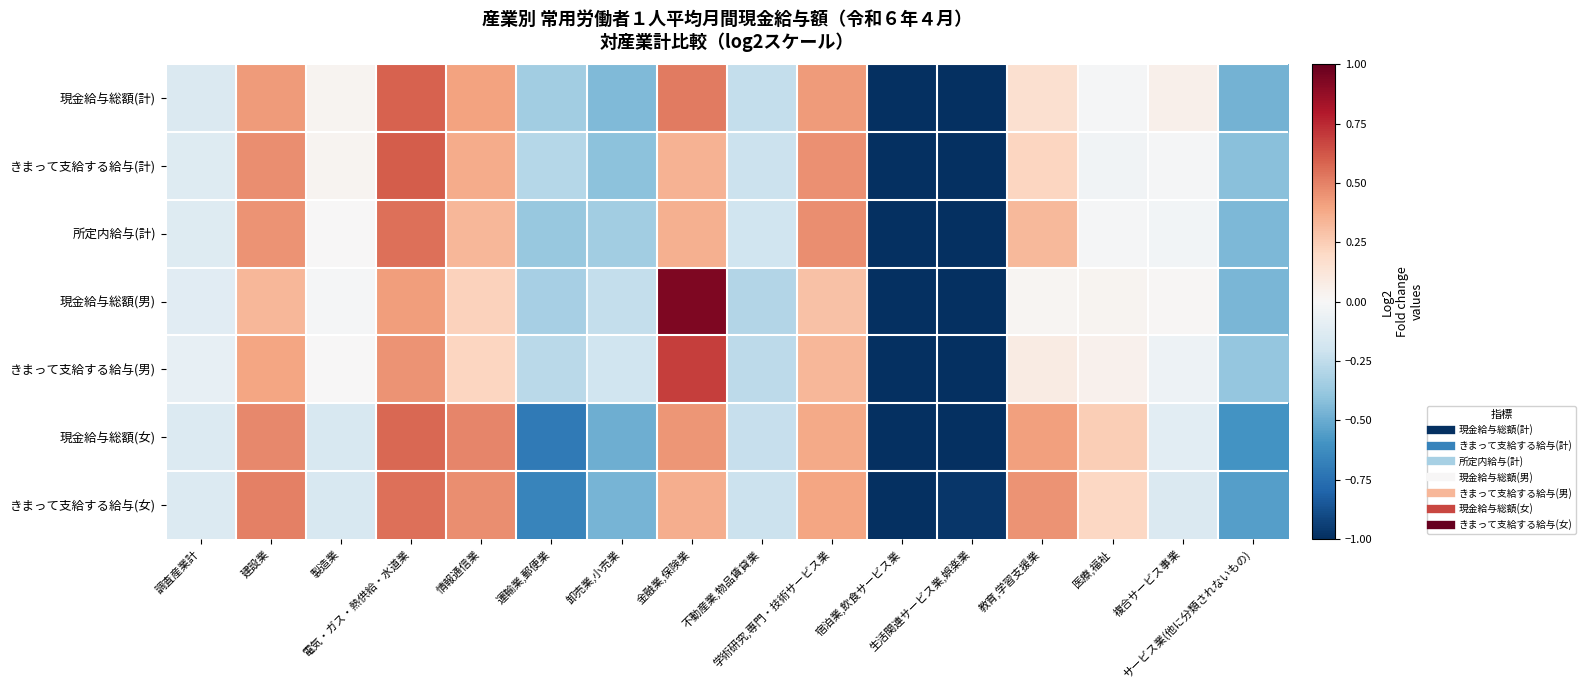

How many series are shown in this chart?

7